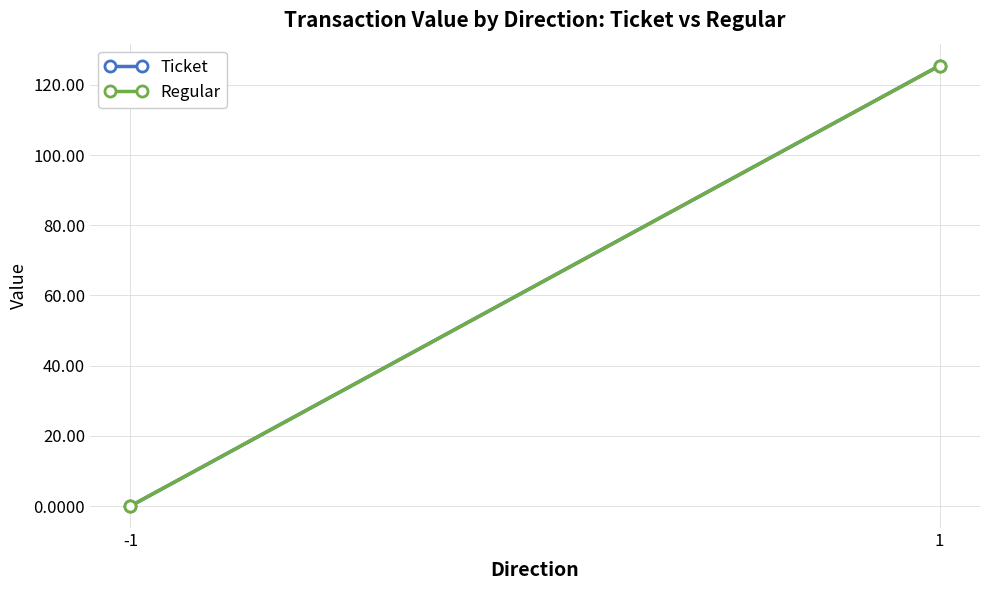

Reading right to left, extract all data points from this chart.

Ticket: 125.5	0.0
Regular: 125.5	0.0